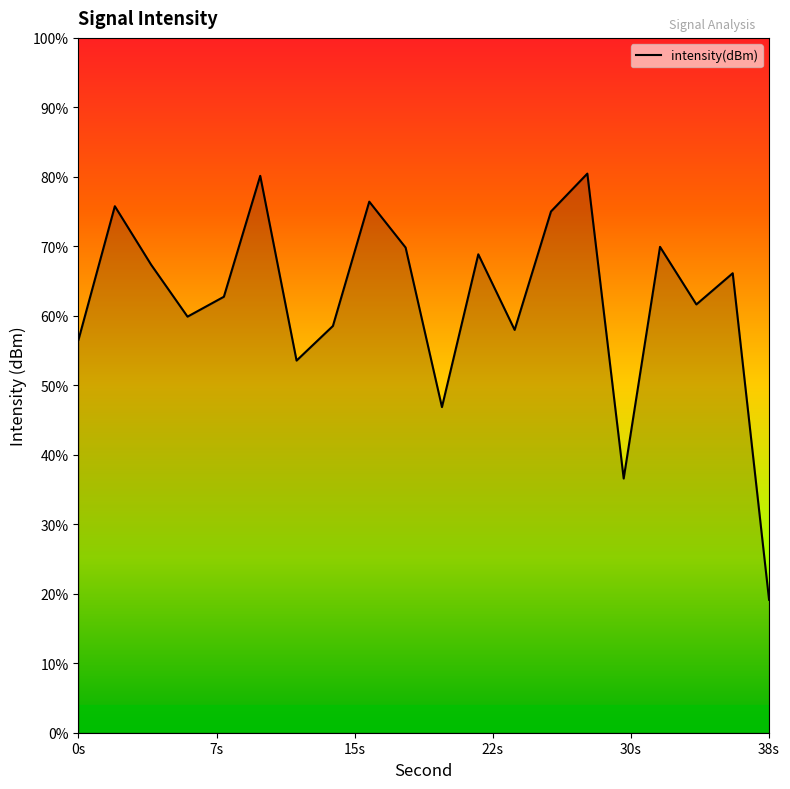

Reading left to right, extract all data points from this chart.

-140.2	-133.5	-136.4	-139.0	-138.0	-131.9	-141.3	-139.5	-133.2	-135.6	-143.6	-135.9	-139.7	-133.7	-131.8	-147.2	-135.5	-138.4	-136.9	-153.3